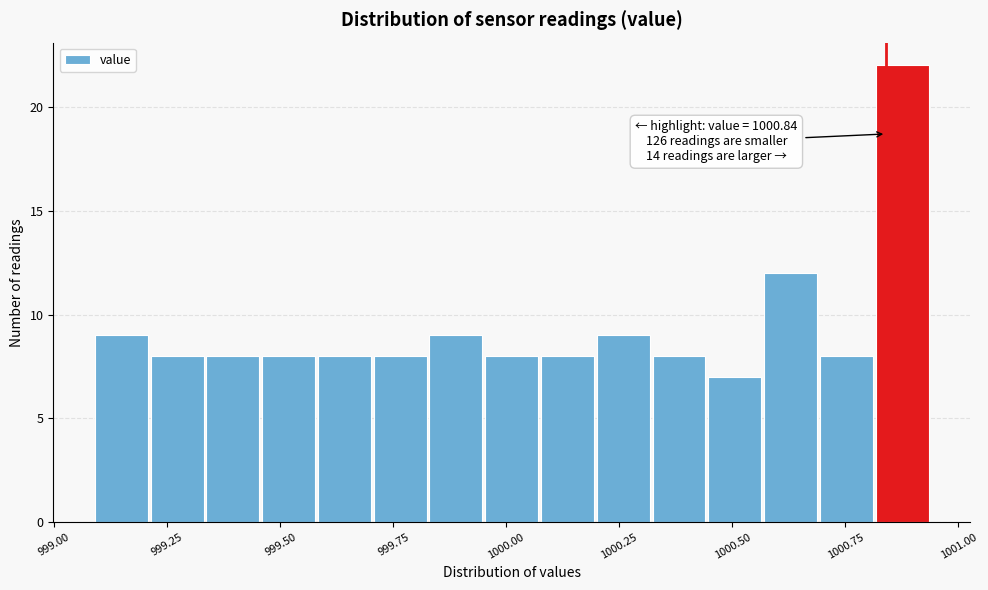

Around what value on the x-axis is the tallest bar? Give the approximate position of its centre, as read against the axis.

1000.90